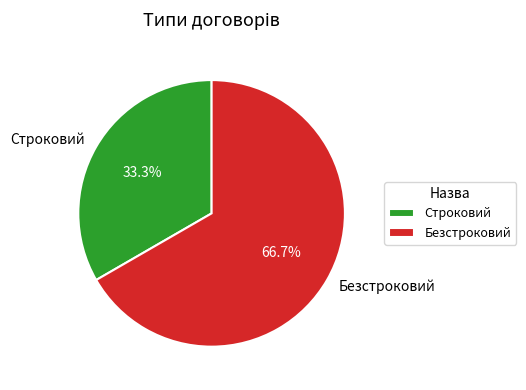

How many segments does this pie chart have?

2